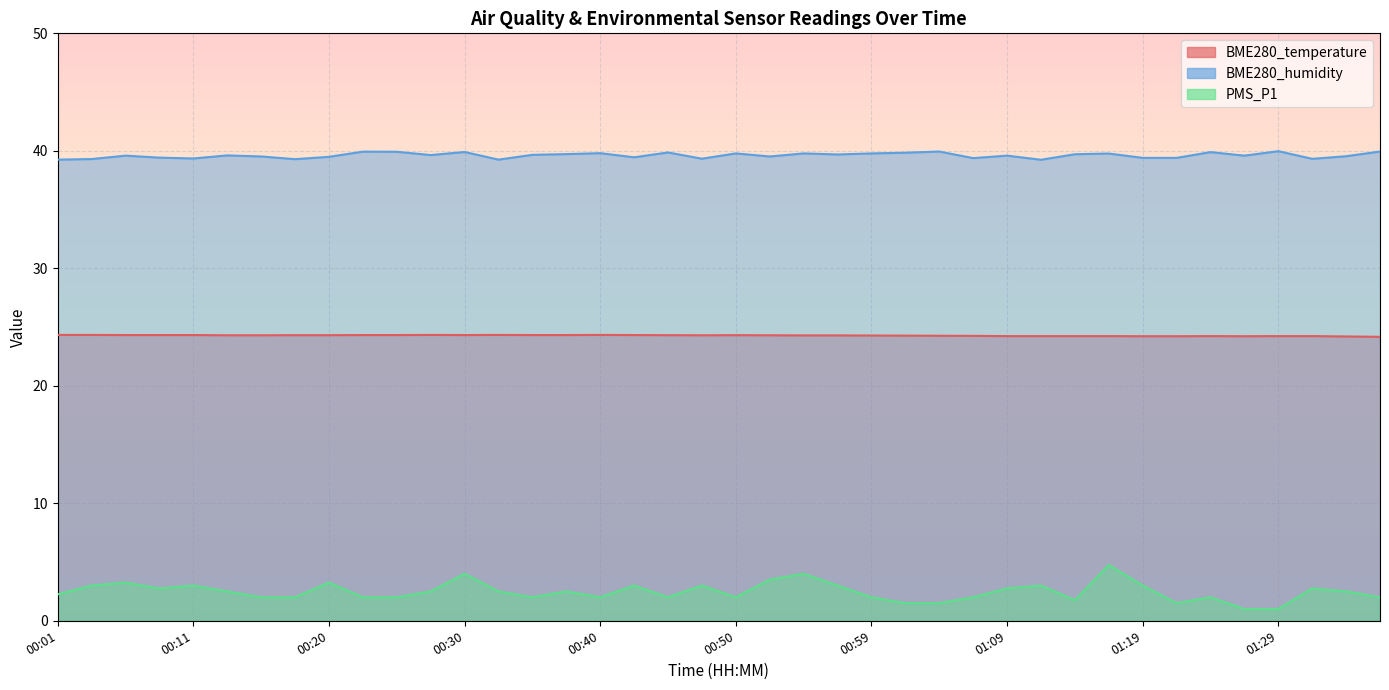

At which label is BME280_humidity closest to 39?

01:11